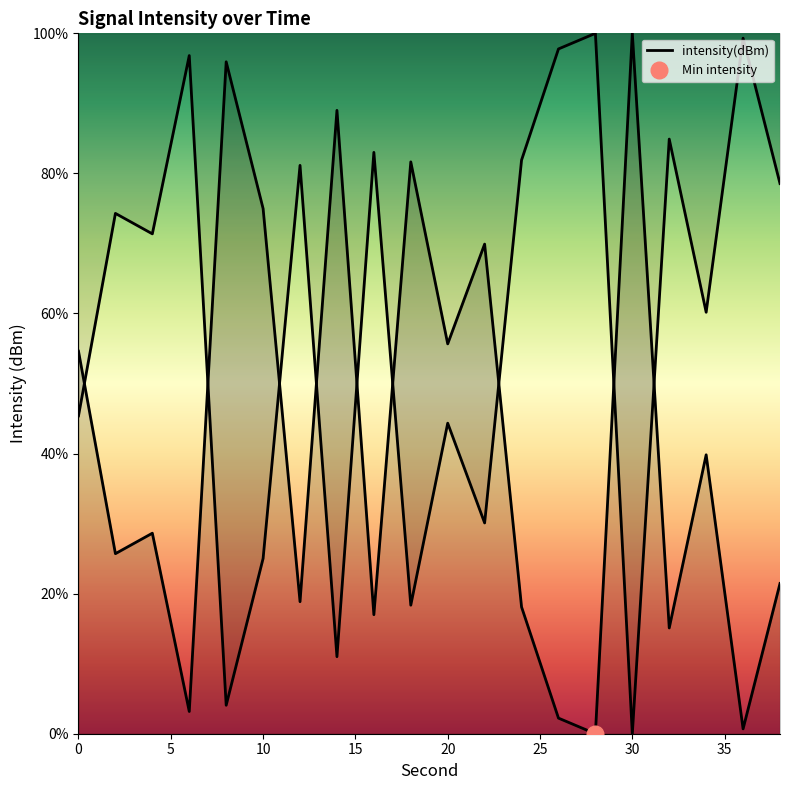

What is the maximum value shown in the chart?

100.0